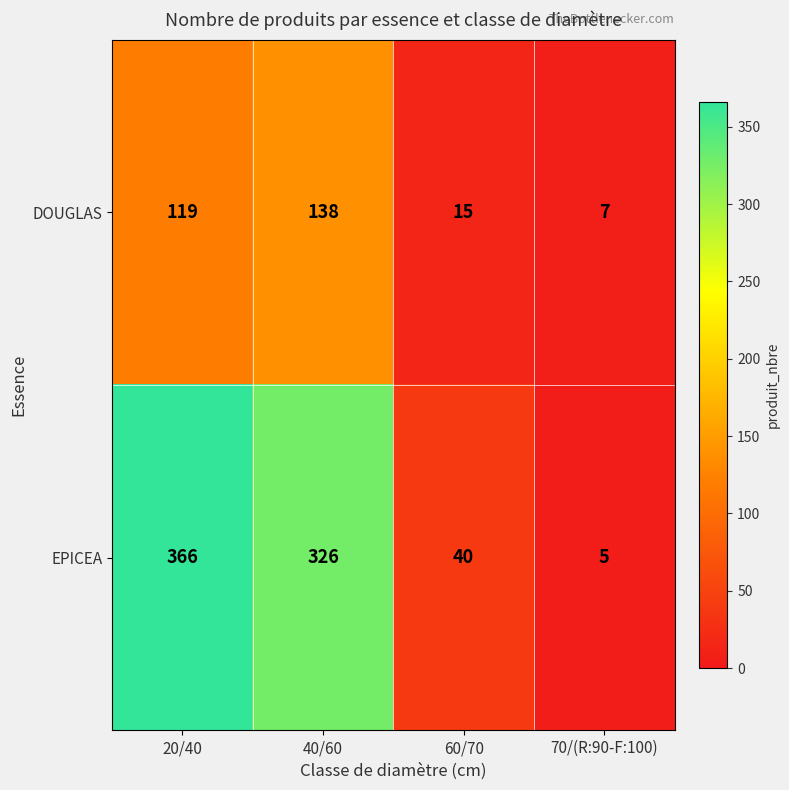

Is it true that EPICEA equals 366 at 20/40?

True